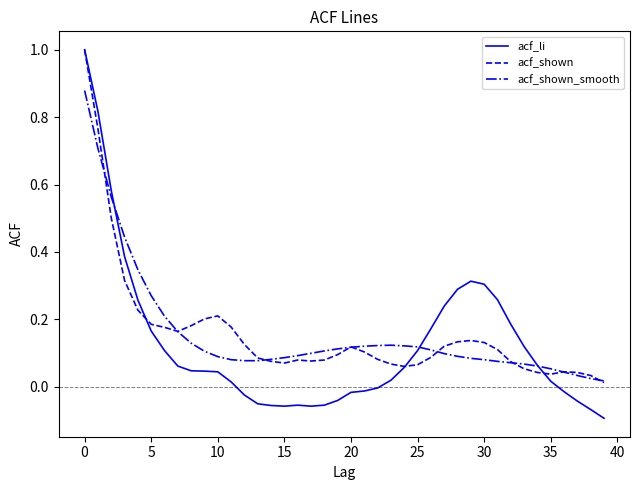

Which series has the widest spread of values?

acf_li